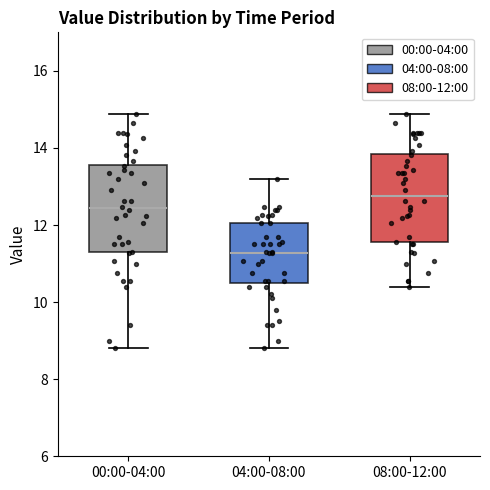

Reading left to right, transcribe this box plot: for each box, give where its median line is, the range the box spans, and where its two whiskers end, as read against the y-axis. The values are not printed on the chart, so give them approximately, as read against the axis.

00:00-04:00: median 12.4, box 11.2 to 13.6, whiskers 8.8 to 14.8
04:00-08:00: median 11.2, box 10.6 to 12.0, whiskers 8.8 to 13.2
08:00-12:00: median 12.8, box 11.6 to 13.8, whiskers 10.4 to 14.8